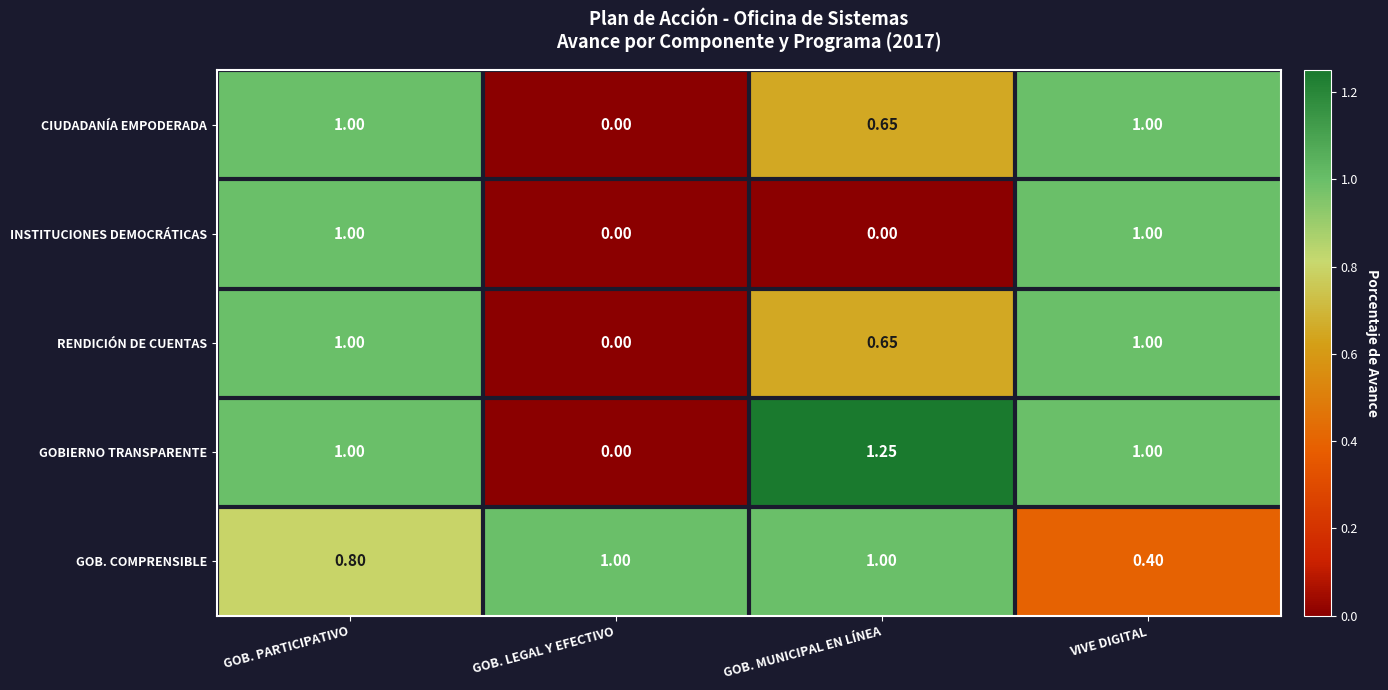

What is the spread (max minus min) of values at VIVE DIGITAL?

0.6